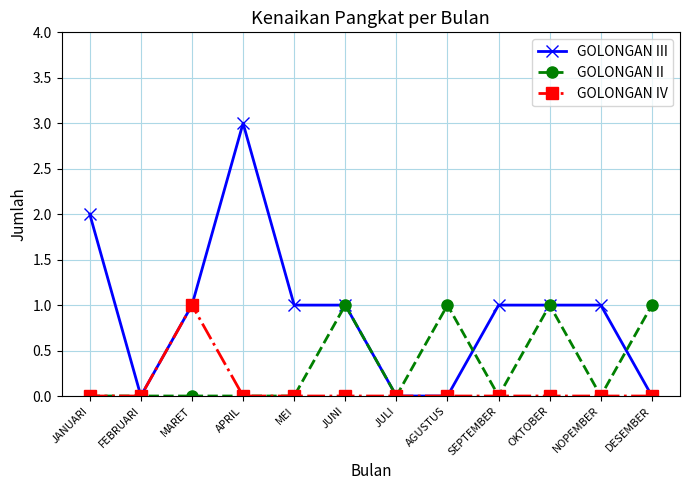

What is the label of the 7th point from the right?

JUNI